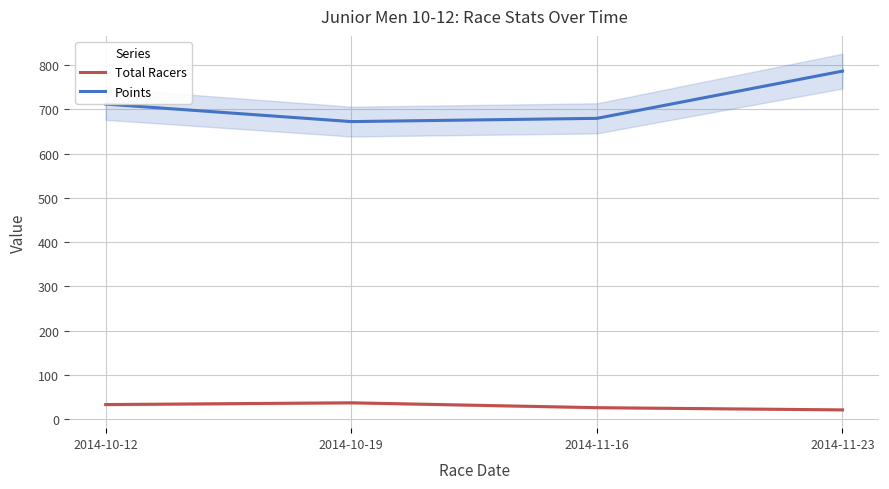

Reading right to left, extract all data points from this chart.

Total Racers: 21.0	26.0	37.0	33.0
Points: 786.3	679.6	672.3	711.9